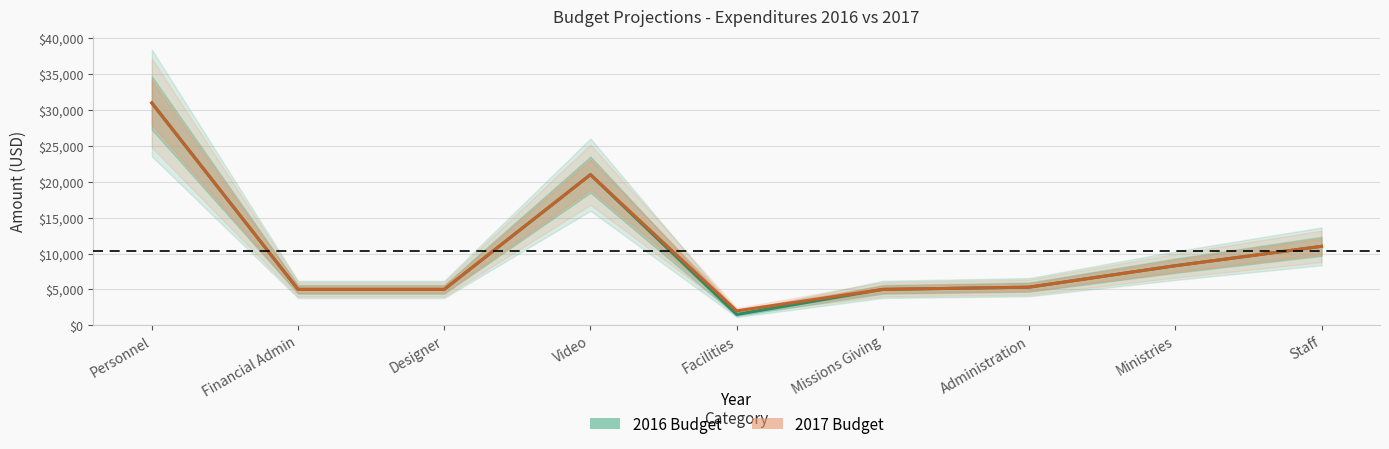

Rank the series by their average value, from highest to lowest.

2017 Budget, 2016 Budget